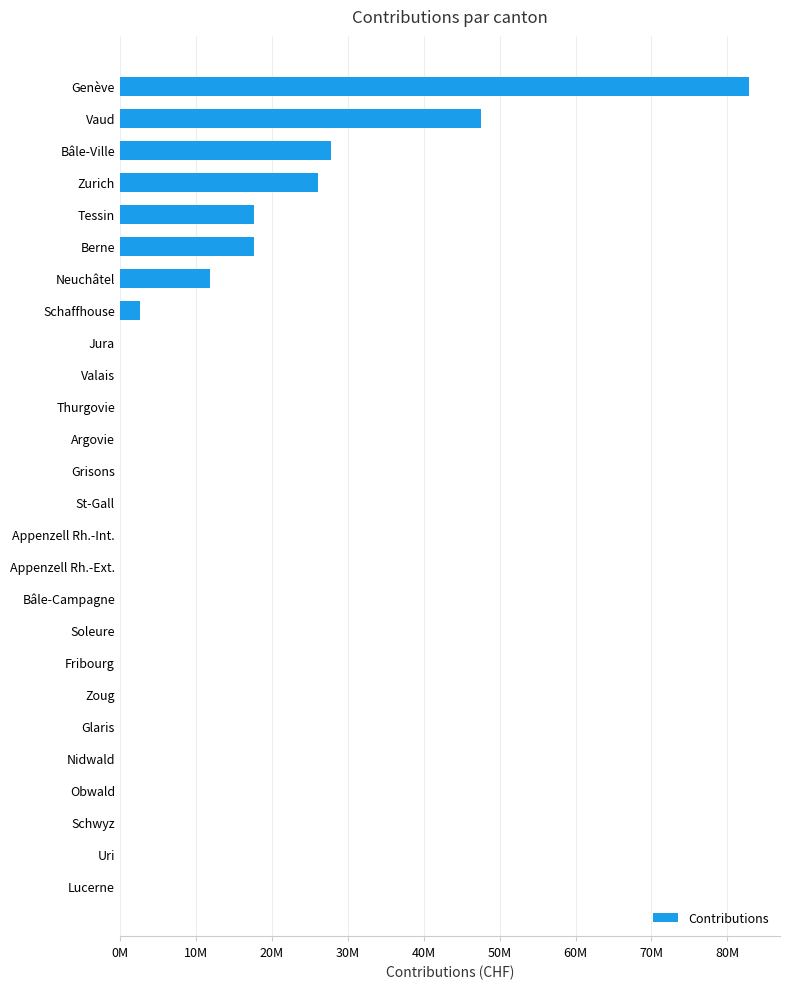

How many values are above zero?

8